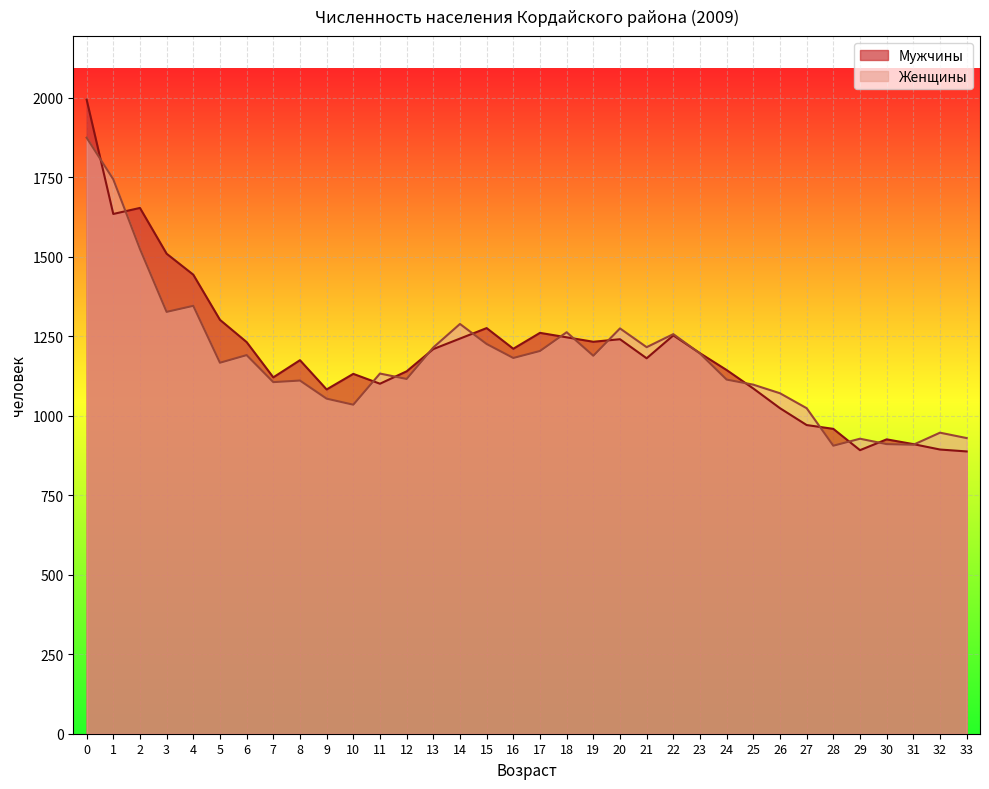

List the series in order of their overall mean, lowest first.

Женщины, Мужчины